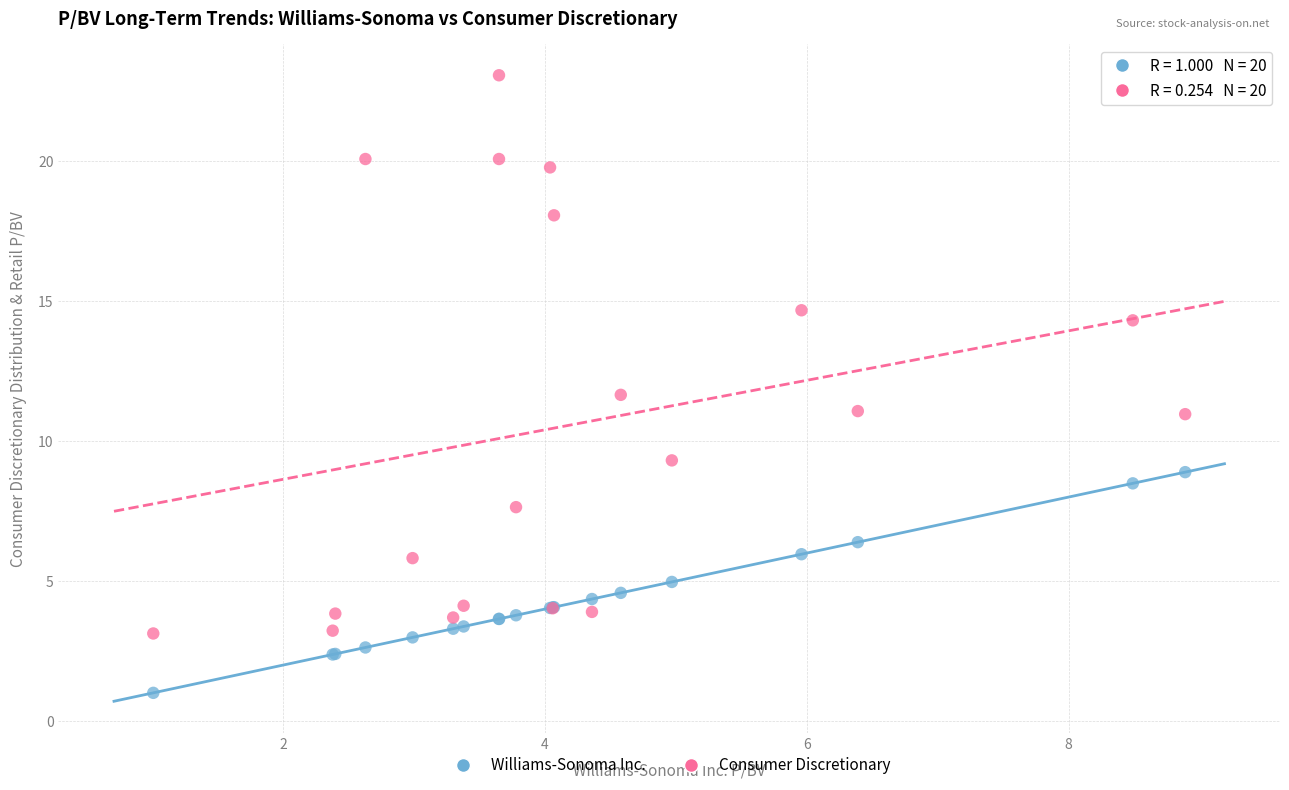

Across all series, what Y value is closest to 12?

11.7